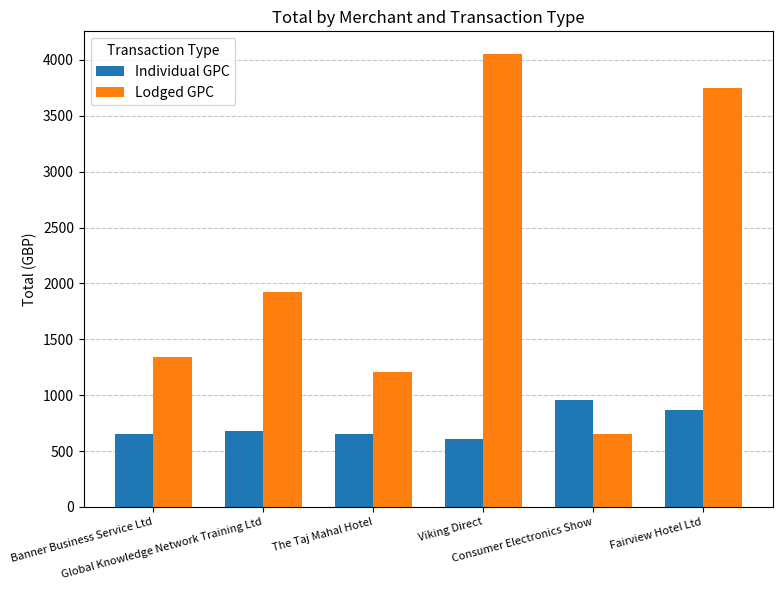

What position from the right is Consumer Electronics Show?

2